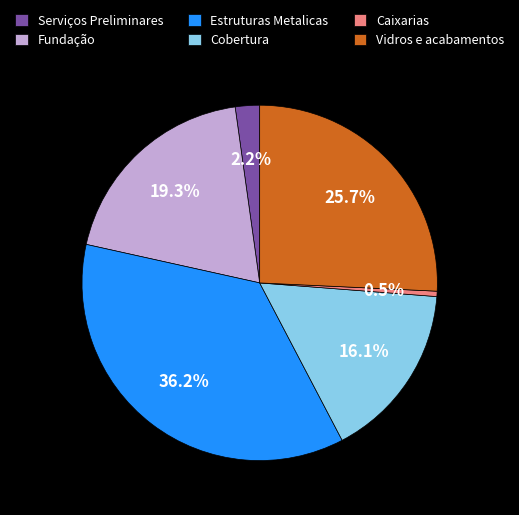

What is the smallest slice in the pie chart?

Caixarias